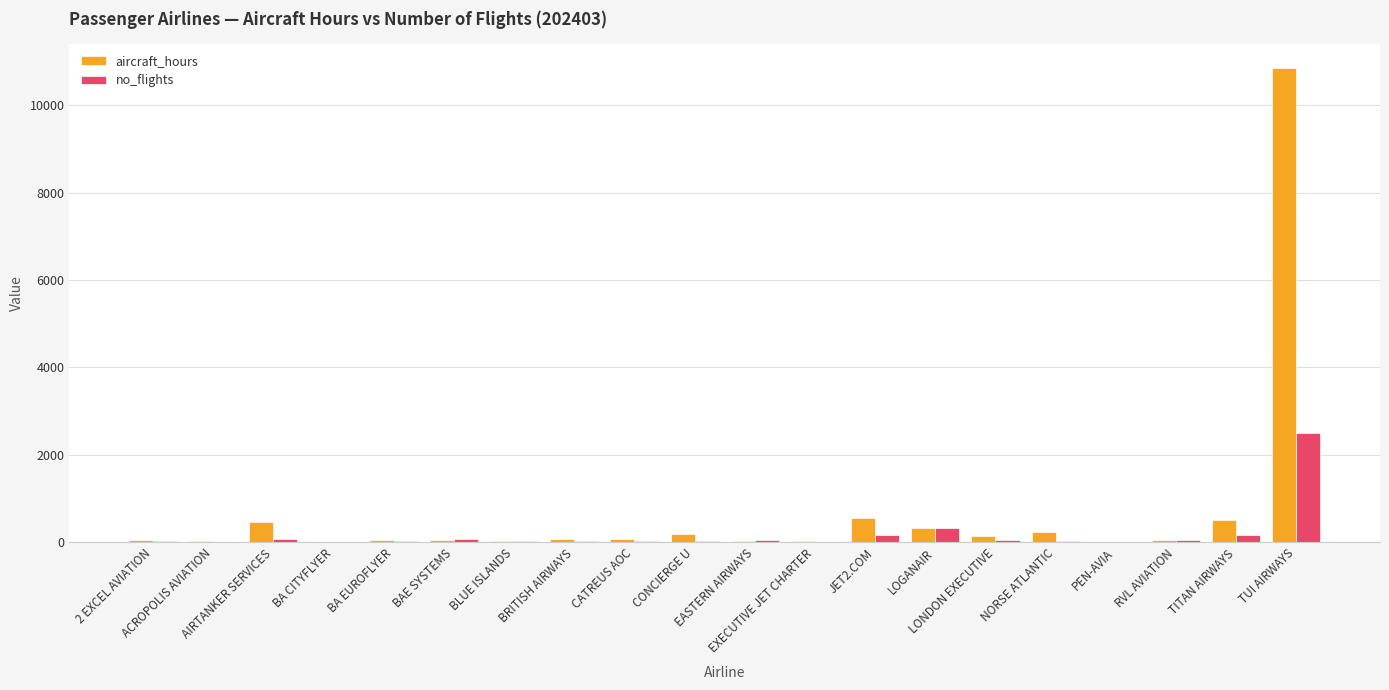

Which series has the largest total across all categories?

aircraft_hours